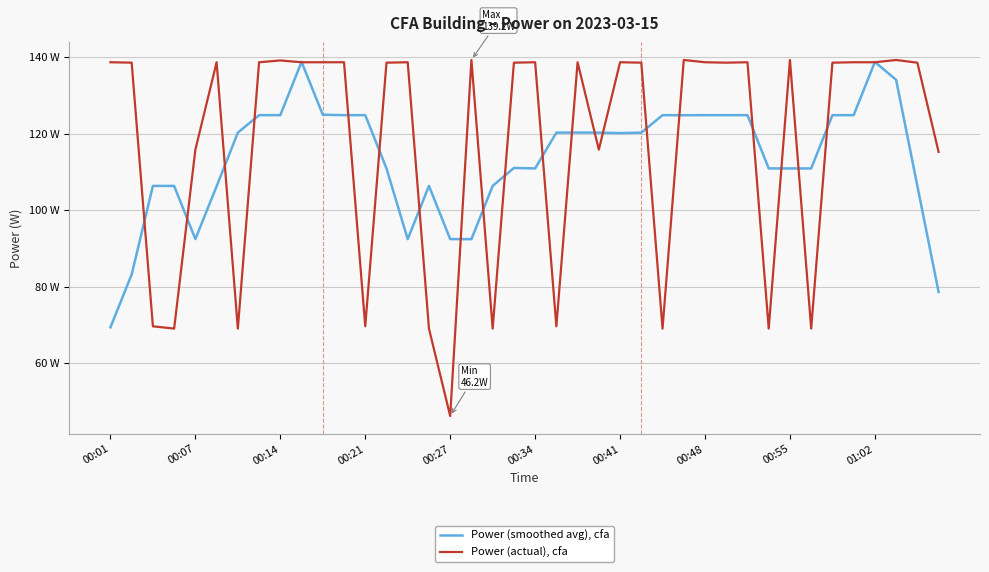

What is the lowest value of the Power (smoothed avg), cfa series?

69.4